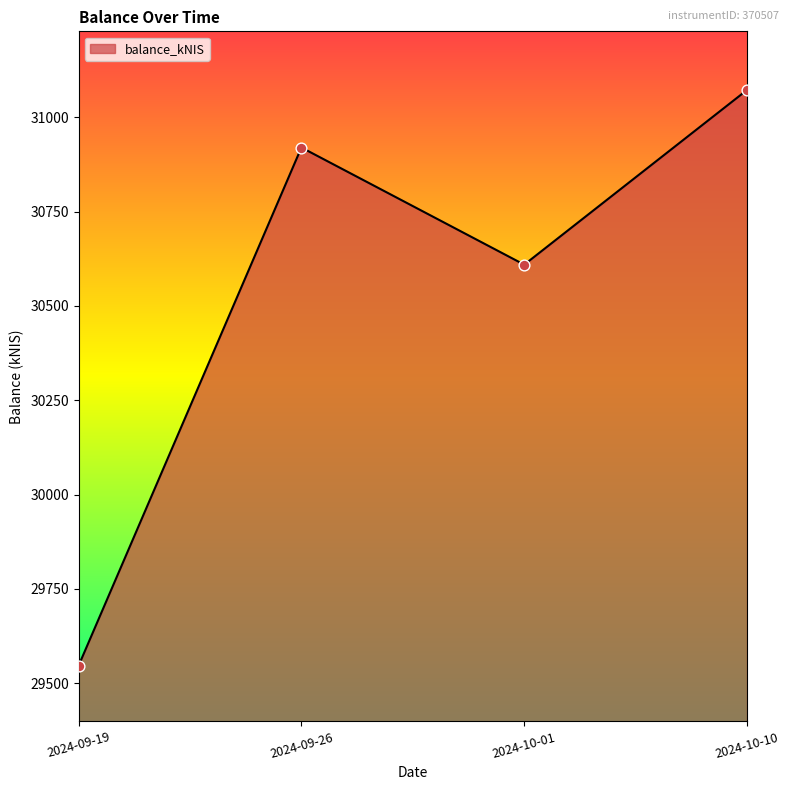

Which has a higher value, 2024-10-10 or 2024-09-19?

2024-10-10